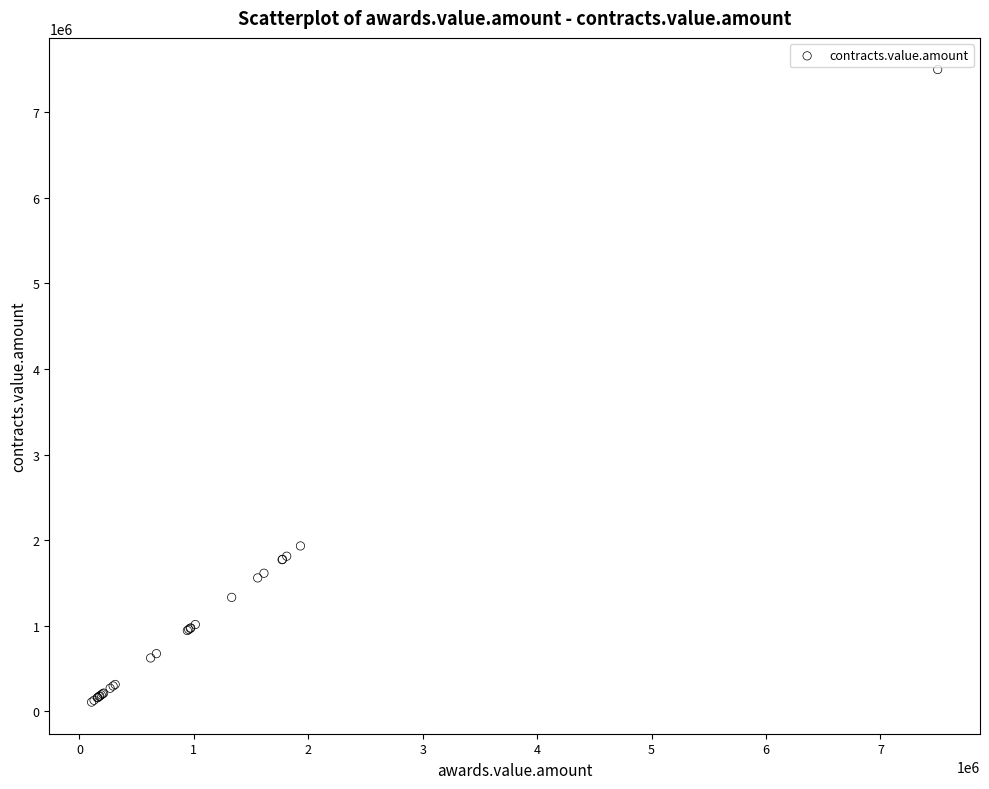

What Y value in the scatter plot is closest to 3803217?

1931764.9